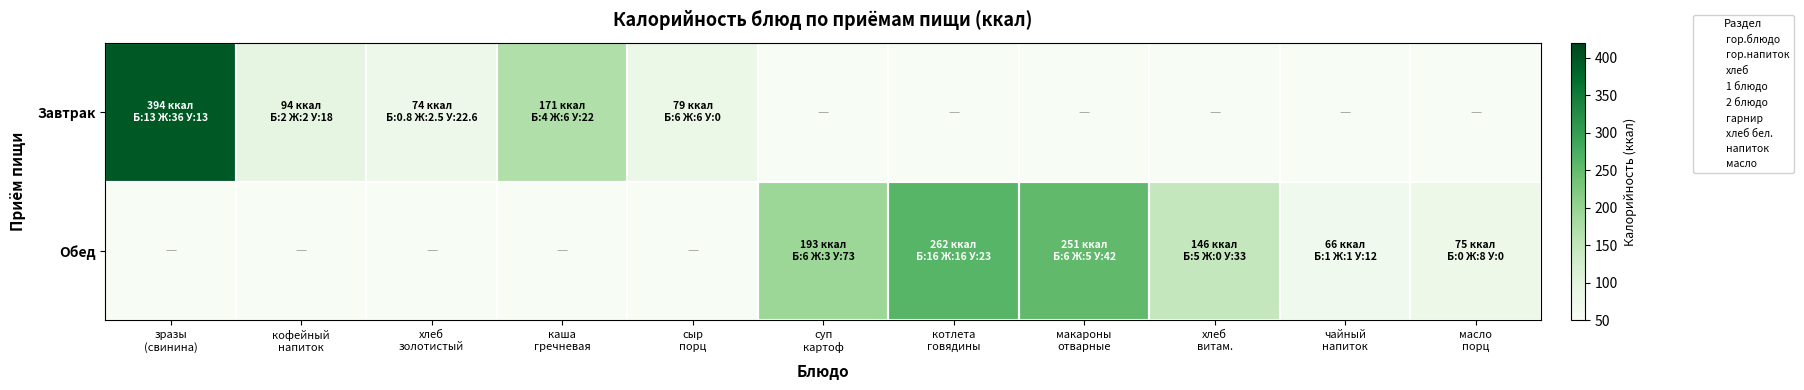

Reading right to left, what are all the values shown in this chart?

Завтрак: масло
порц=0	чайный
напиток=0	хлеб
витам.=0	макароны
отварные=0	котлета
говядины=0	суп
картоф=0	сыр
порц=79	каша
гречневая=171	хлеб
золотистый=74	кофейный
напиток=94	зразы
(свинина)=394
Обед: масло
порц=75	чайный
напиток=66	хлеб
витам.=146	макароны
отварные=251	котлета
говядины=262	суп
картоф=193	сыр
порц=0	каша
гречневая=0	хлеб
золотистый=0	кофейный
напиток=0	зразы
(свинина)=0